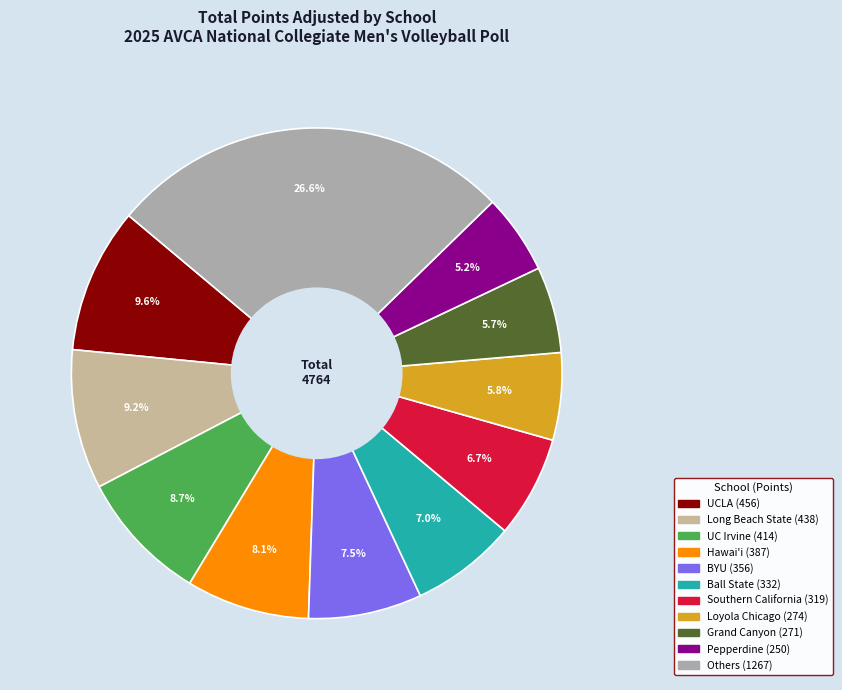

How many segments does this pie chart have?

11